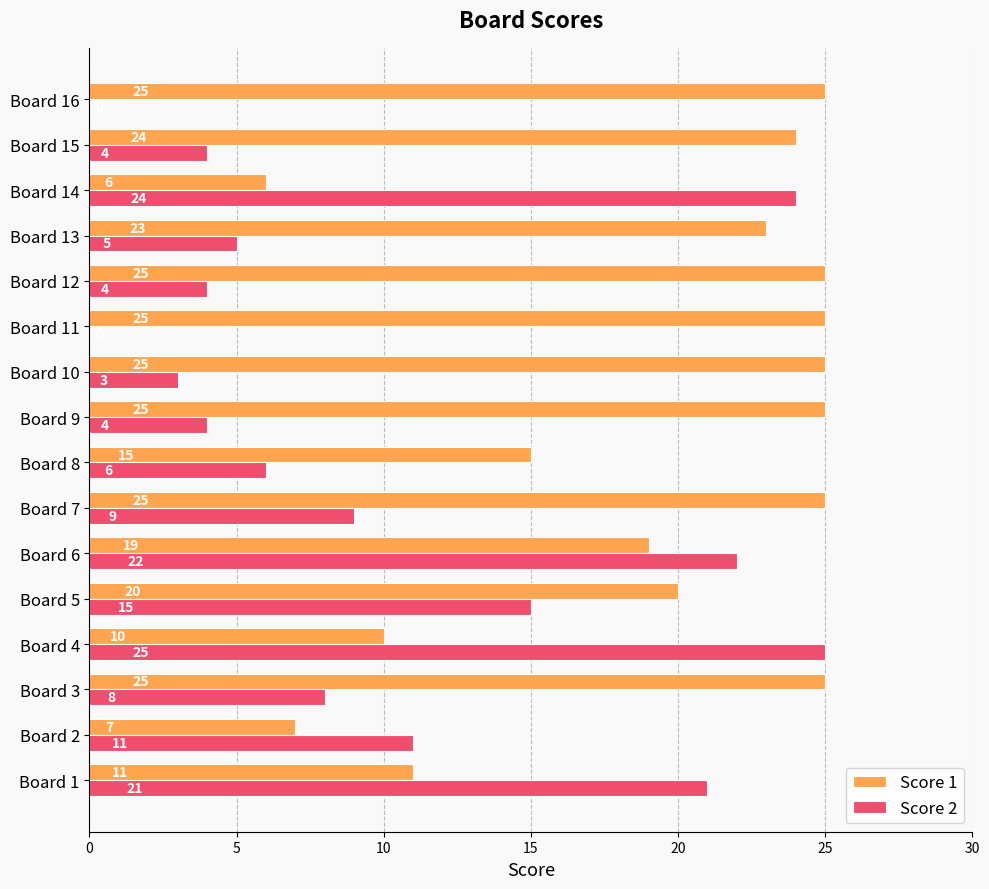

Which series has the widest spread of values?

Score 2